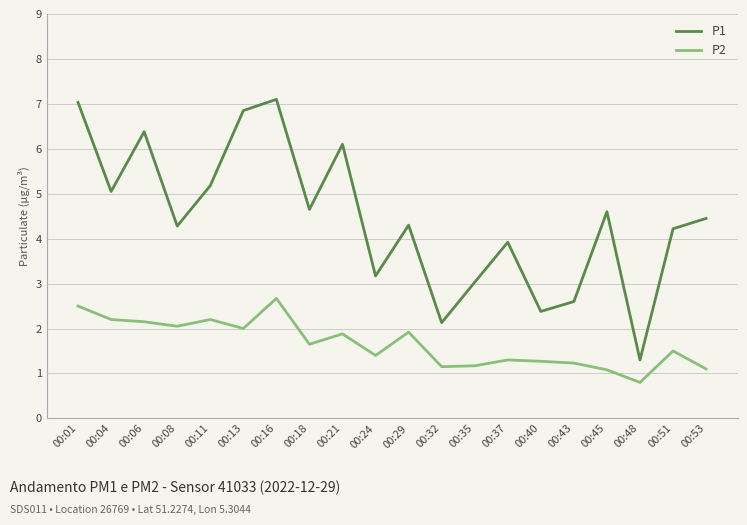

What is the greatest value displayed?

7.1